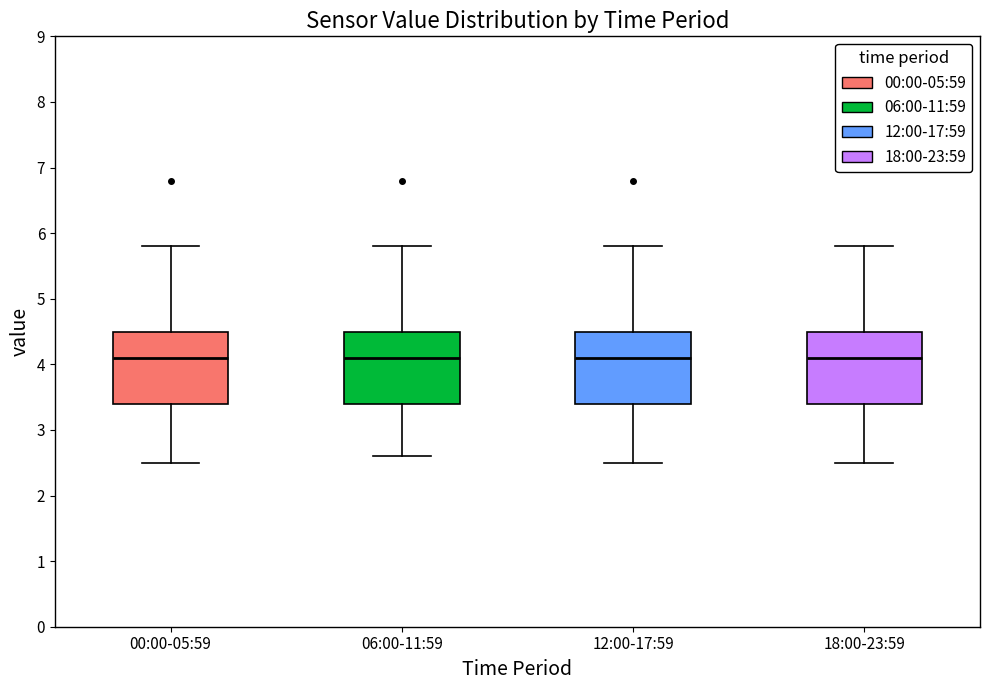

Reading left to right, read every box against the y-axis: the position of its median line, the range the box covers, and the ends of its whiskers. The values are not printed on the chart, so give them approximately, as read against the axis.

00:00-05:59: median 4.1, box 3.4 to 4.5, whiskers 2.5 to 5.8
06:00-11:59: median 4.1, box 3.4 to 4.5, whiskers 2.6 to 5.8
12:00-17:59: median 4.1, box 3.4 to 4.5, whiskers 2.5 to 5.8
18:00-23:59: median 4.1, box 3.4 to 4.5, whiskers 2.5 to 5.8